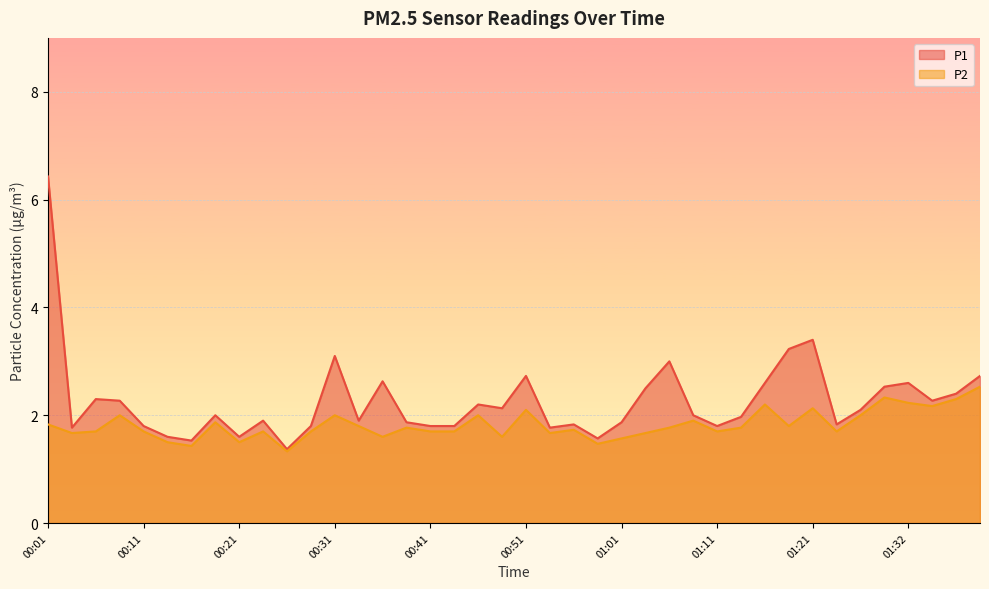

True or false: P1 and P2 intersect in this chart.

False